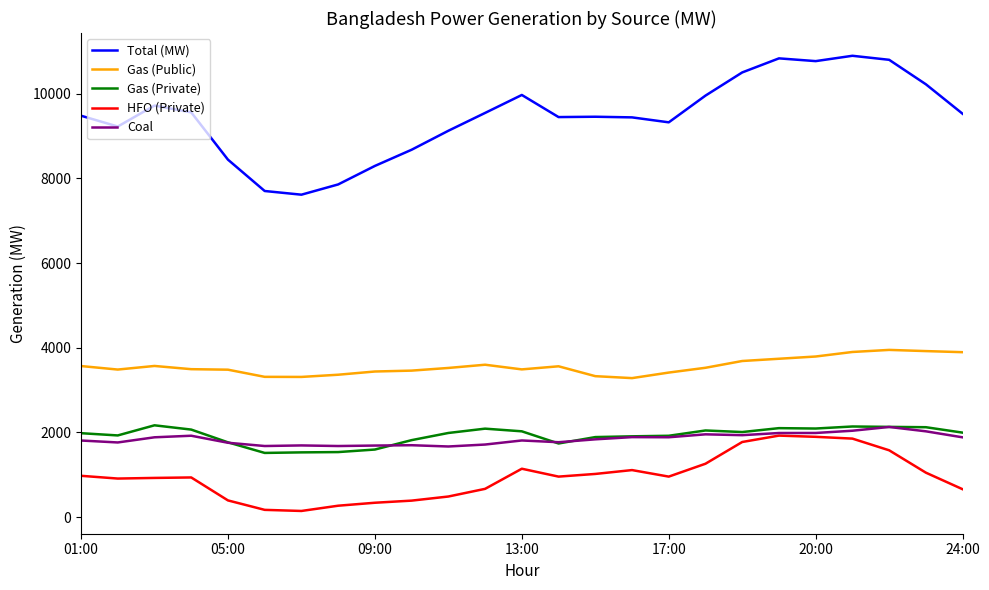

What is the sum of all Gas (Private) values?

48129